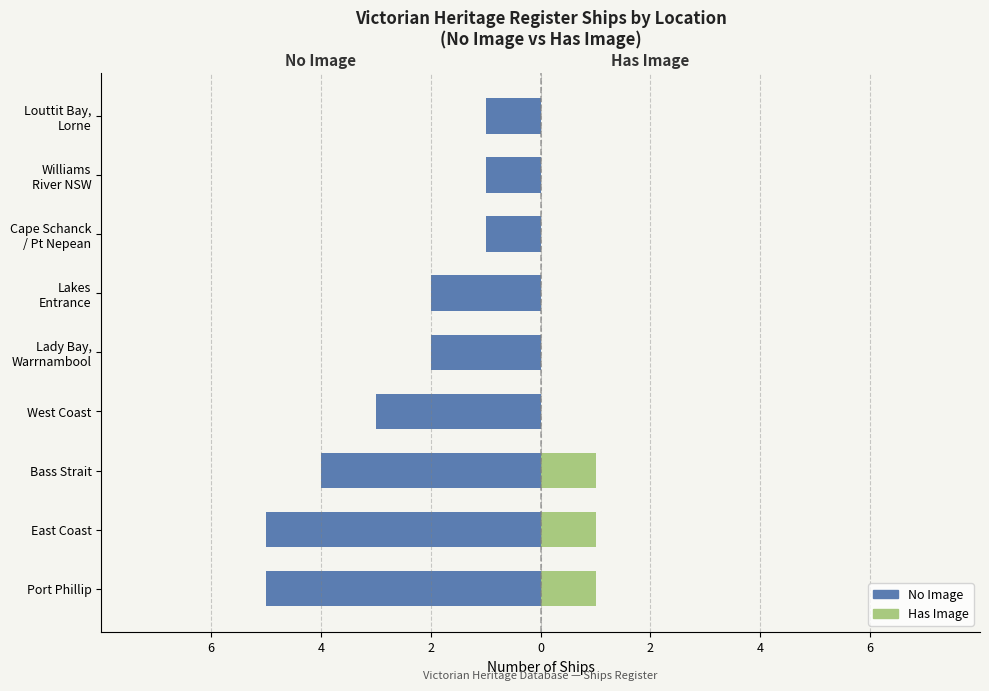

The No Image series shows -4 at Bass Strait. True or false?

True